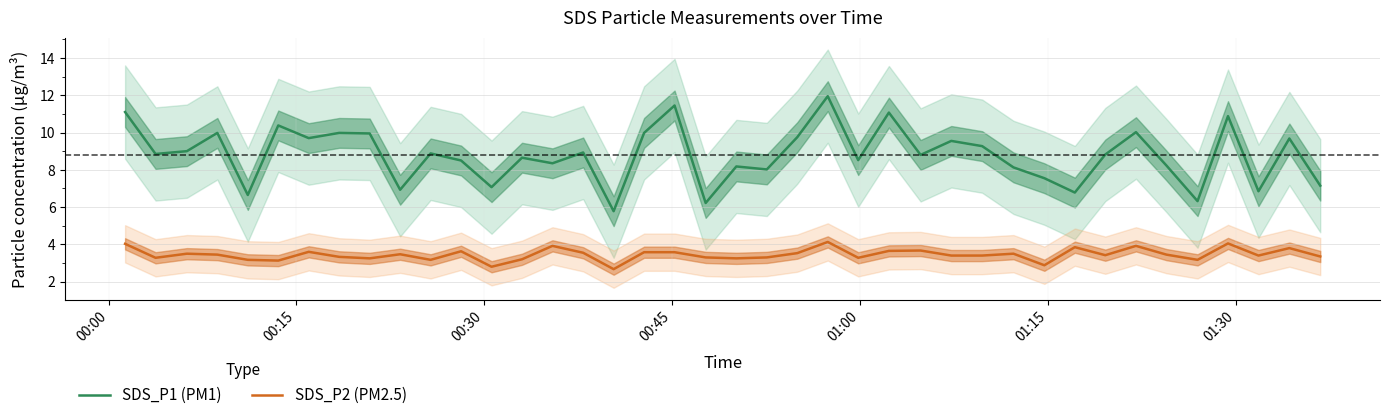

What is the value of the SDS_P2 (PM2.5) point at the 30th from the left?

3.5